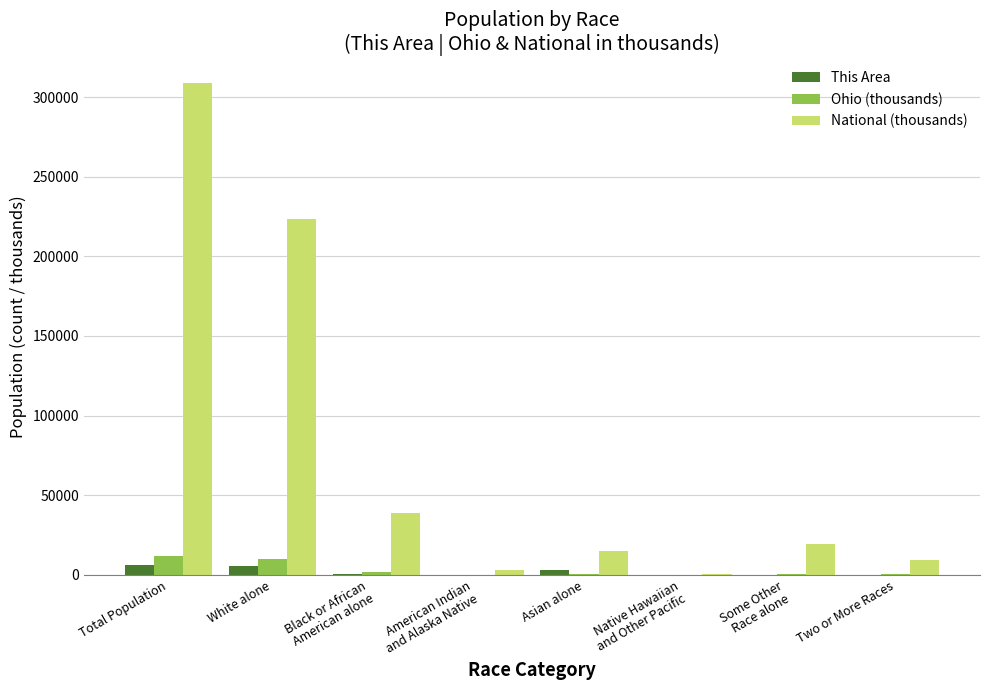

Which series has the largest total across all categories?

National (thousands)